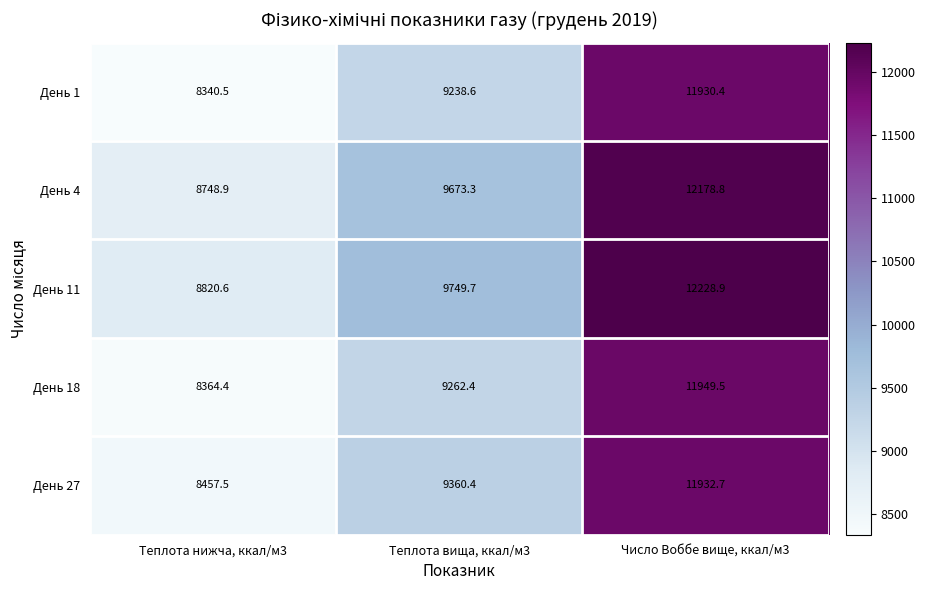

Is the value of День 1 at Теплота вища, ккал/м3 greater than the value of День 18 at Теплота вища, ккал/м3?

No